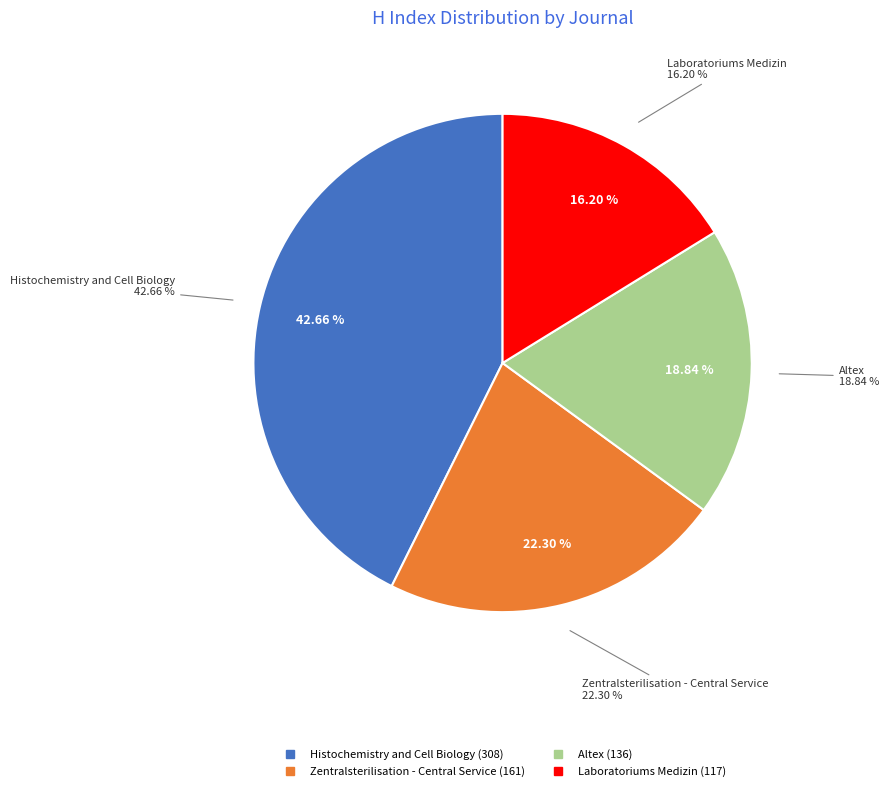

Is there any slice that represents more than half of the pie?

No